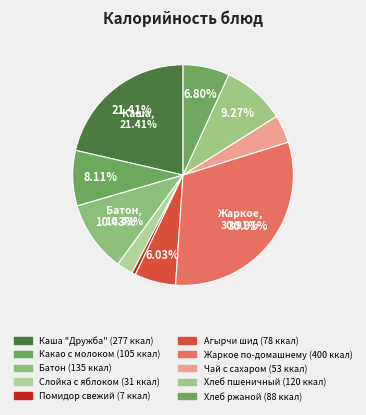

Count the number of slices in the pie.

10